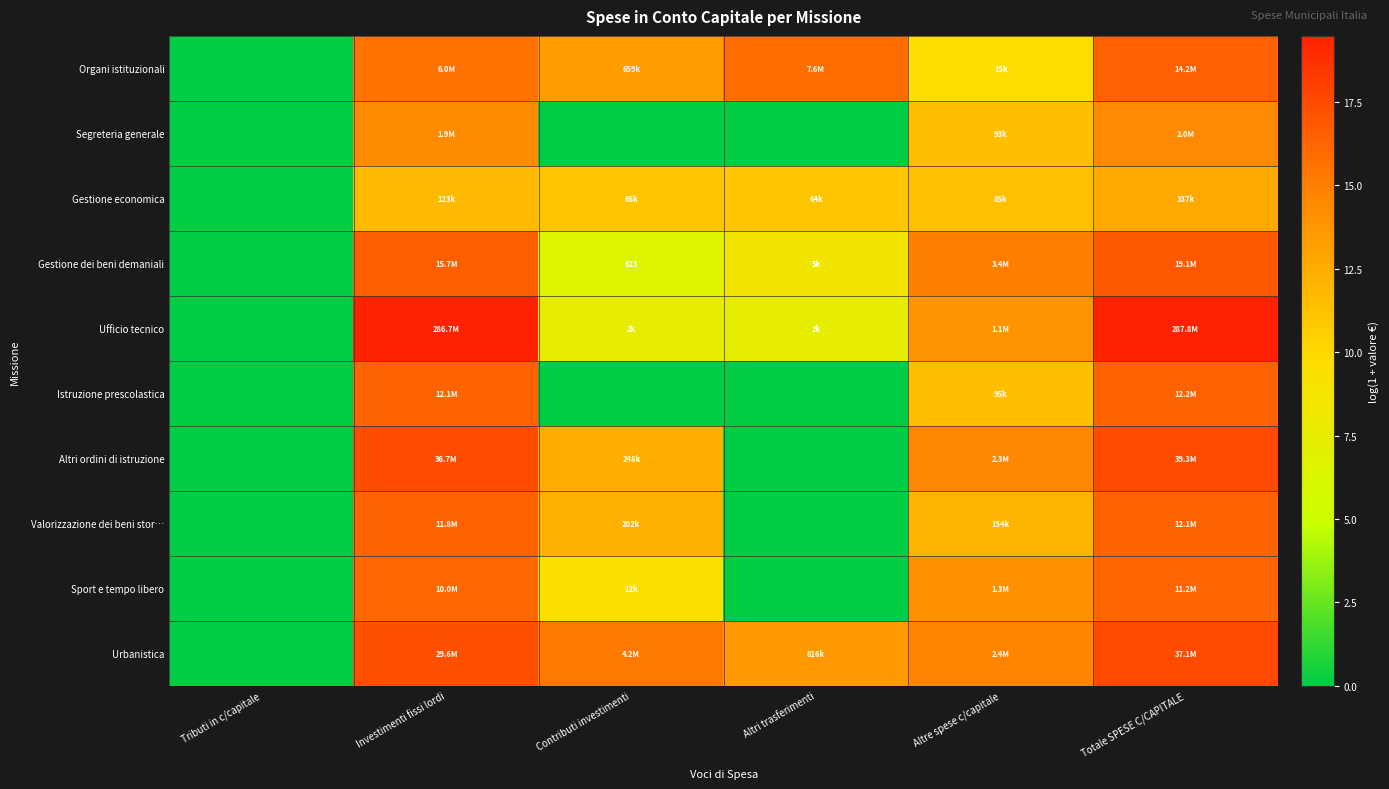

What is the highest value of the Segreteria generale series?

14.5